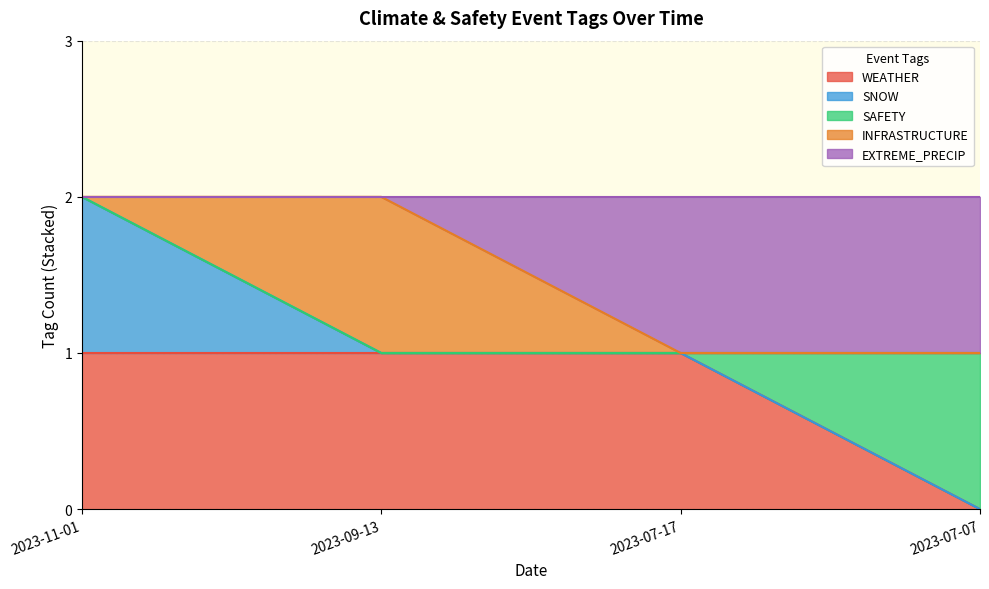

True or false: SNOW has more than 0 interior local peaks.

False